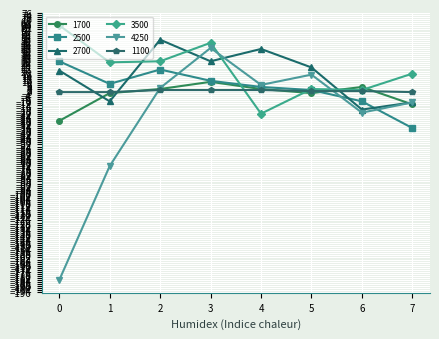

Is this an area chart (filled region under the line)?

No